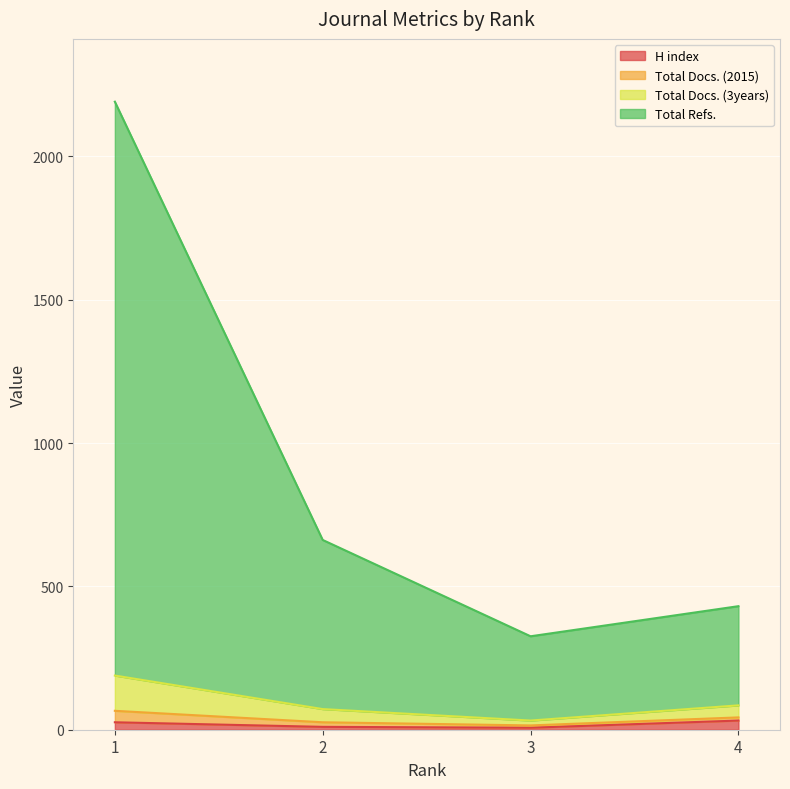

What are all the series names shown in the legend?

H index, Total Docs. (2015), Total Docs. (3years), Total Refs.